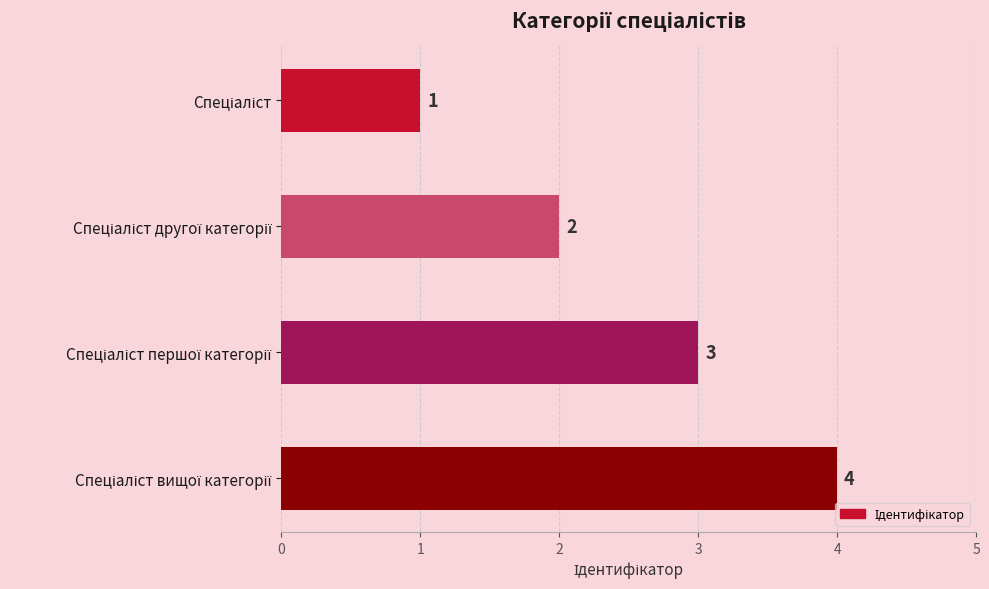

Count the values in the range 2 to 4.

3